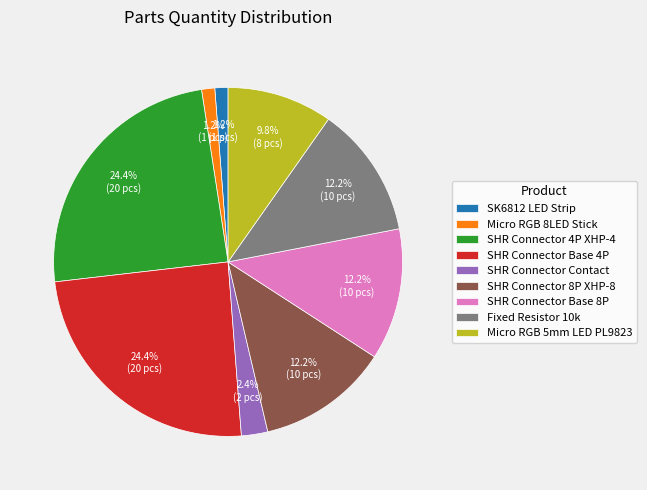

What portion of the pie excludes SHR Connector 8P XHP-8?

87.8%